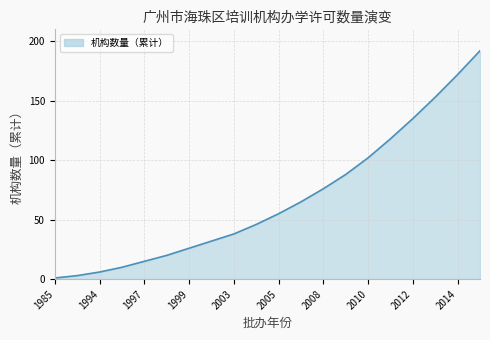

What is the greatest value displayed?

192